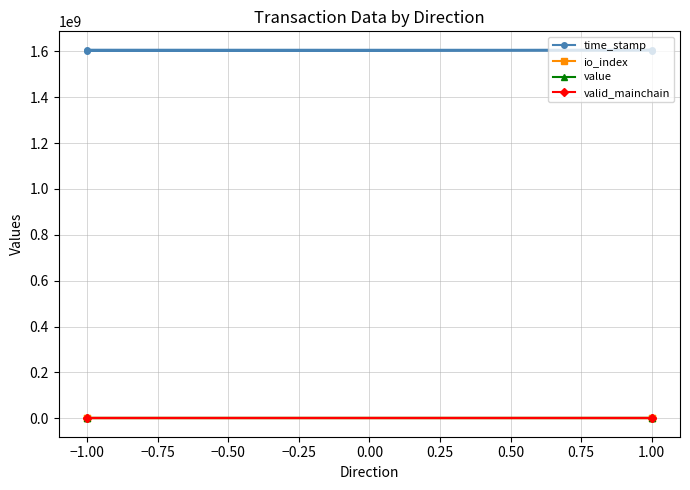

What is the approximate value of valid_mainchain at −1.00?

1.0